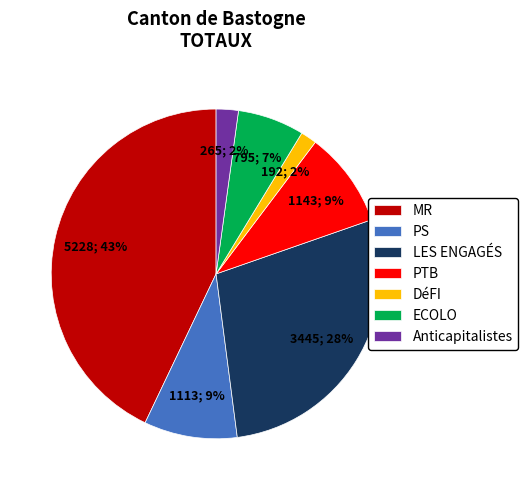

How many slices are in this pie chart?

7